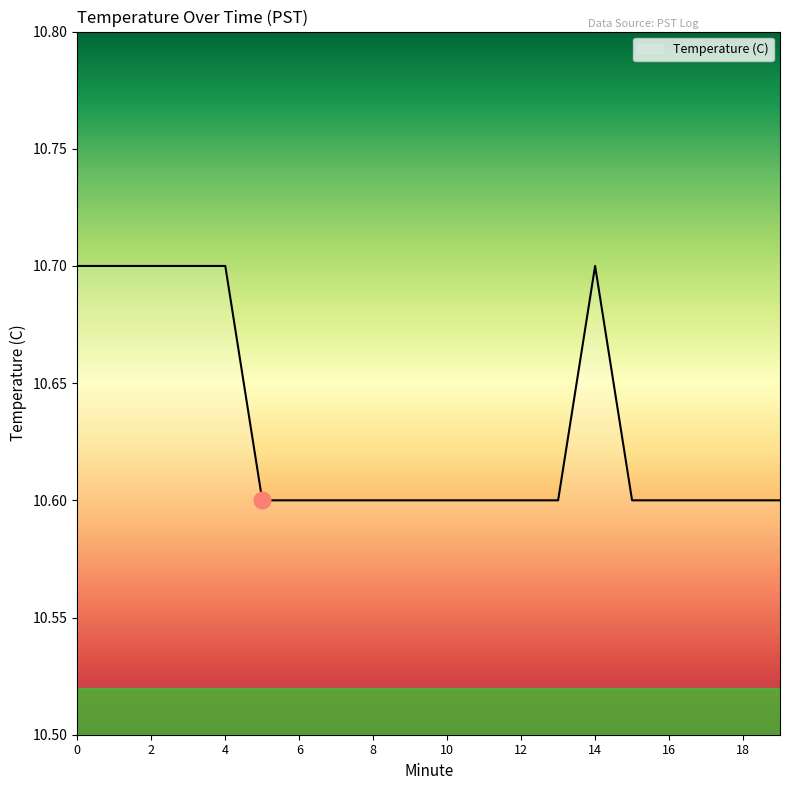

What is the maximum value shown in the chart?

10.7